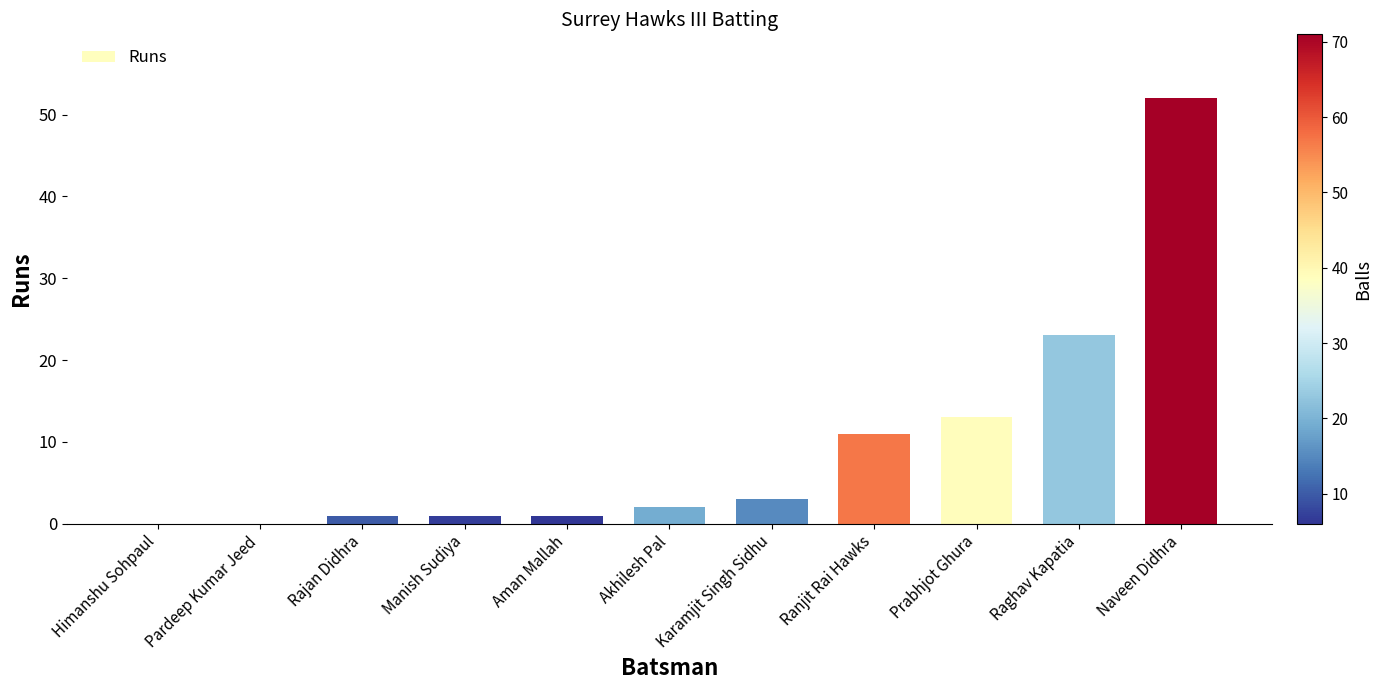

The chart shows a value of 0 at Pardeep Kumar Jeed. True or false?

True